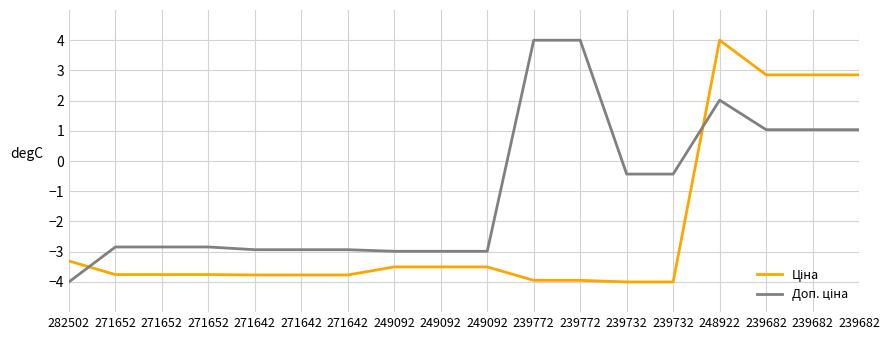

How many lines are shown in the chart?

2